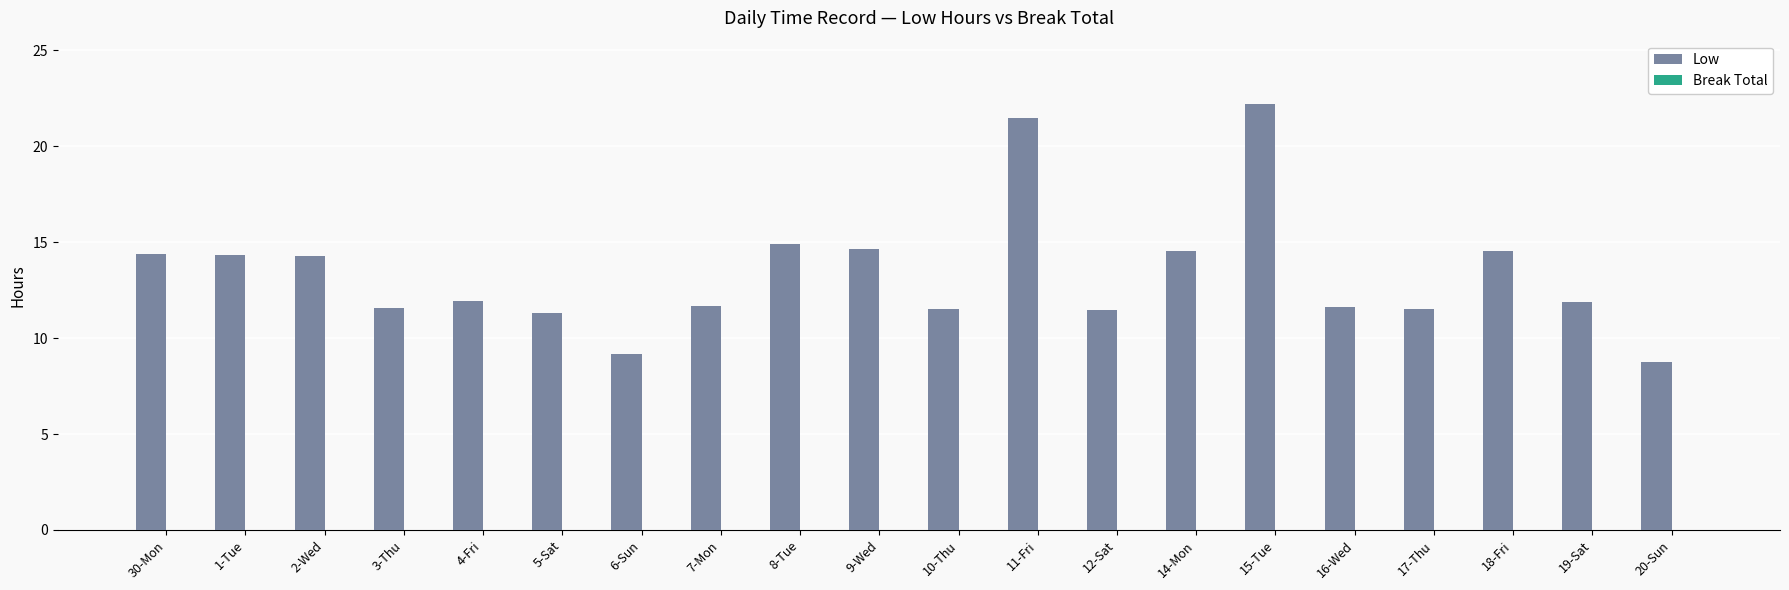

What is the value of the 3rd bar from the left?

14.3